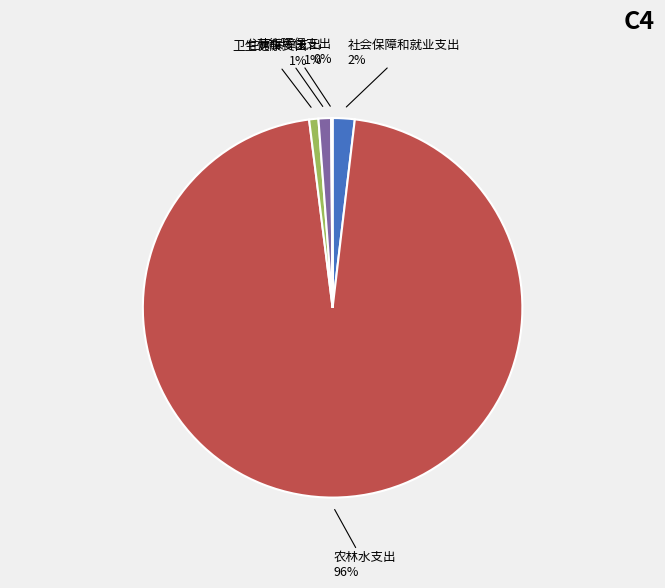

Does any single category account for the majority?

Yes